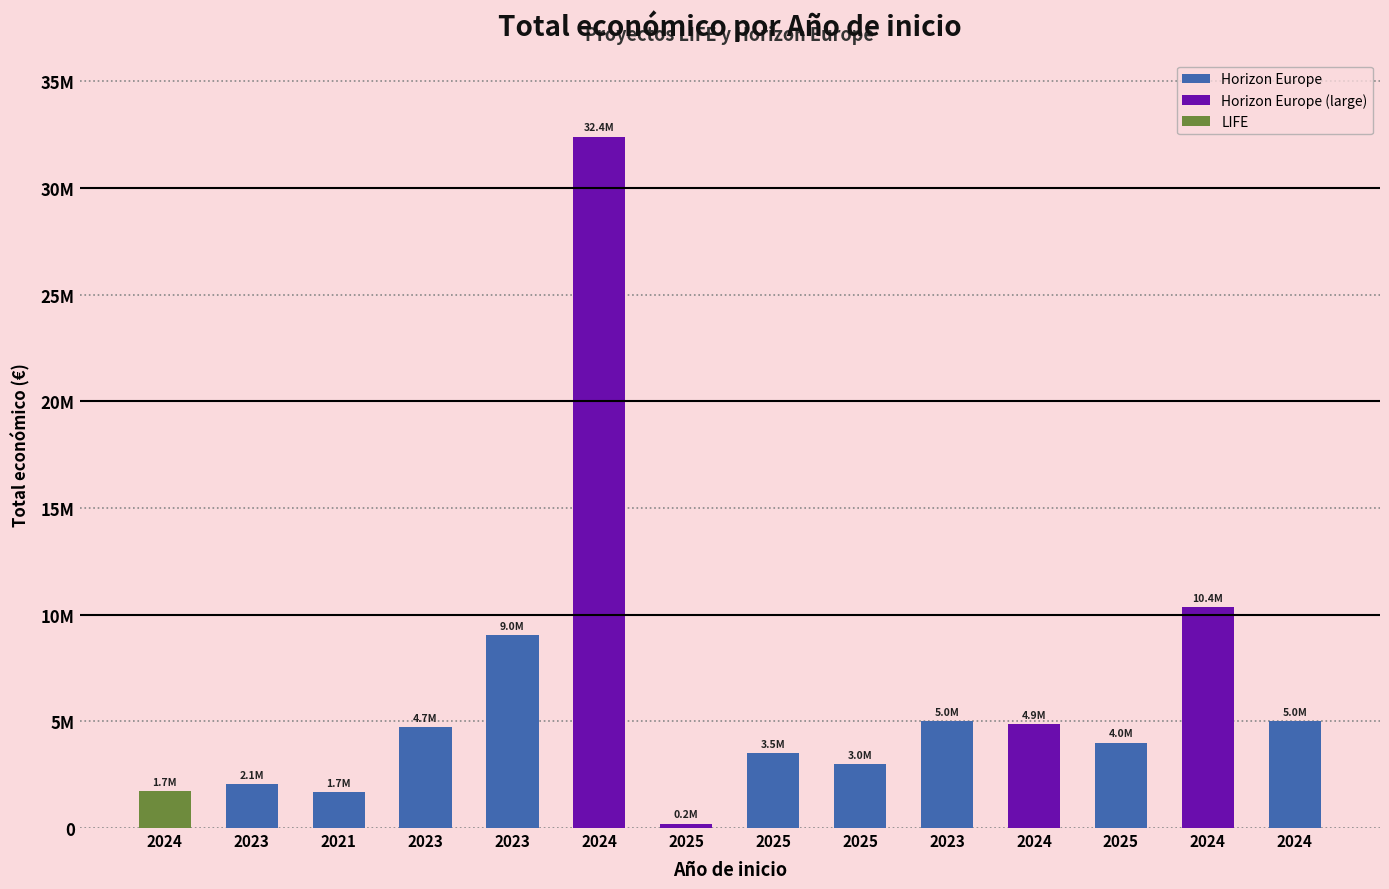

What is the label of the 5th bar from the right?

2023